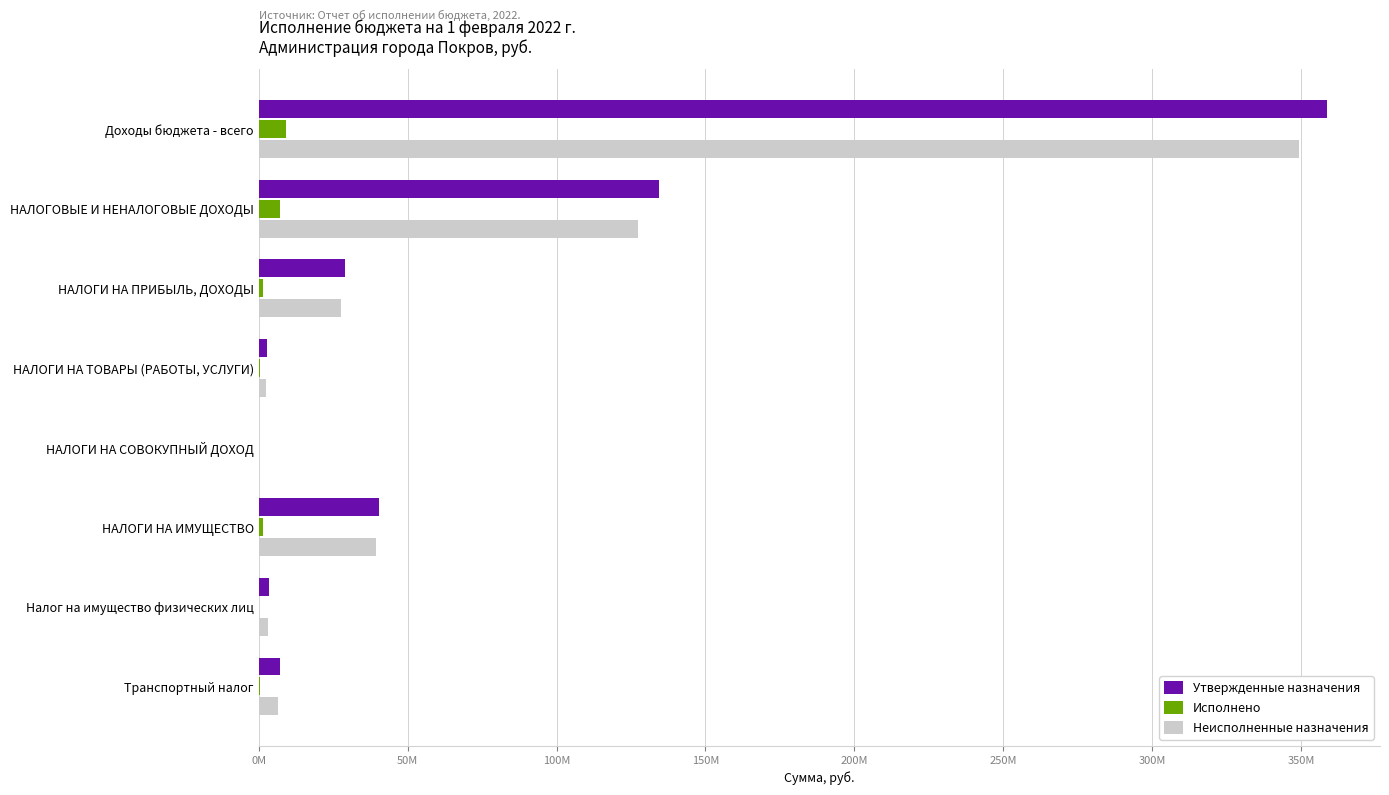

What is the average value of the Утвержденные назначения series?

71978470.0